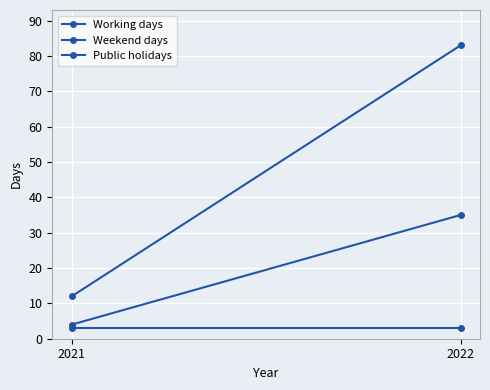

True or false: Public holidays has a value of 5 at 2022.

False